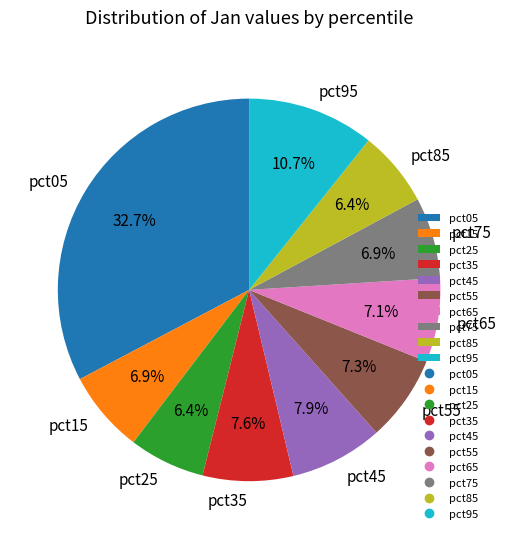

How many slices are in this pie chart?

10